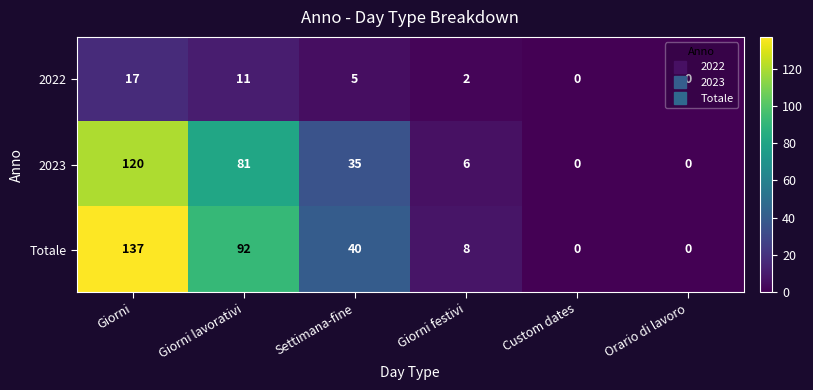

At Giorni, list the series in order from largest to smallest.

Totale, 2023, 2022